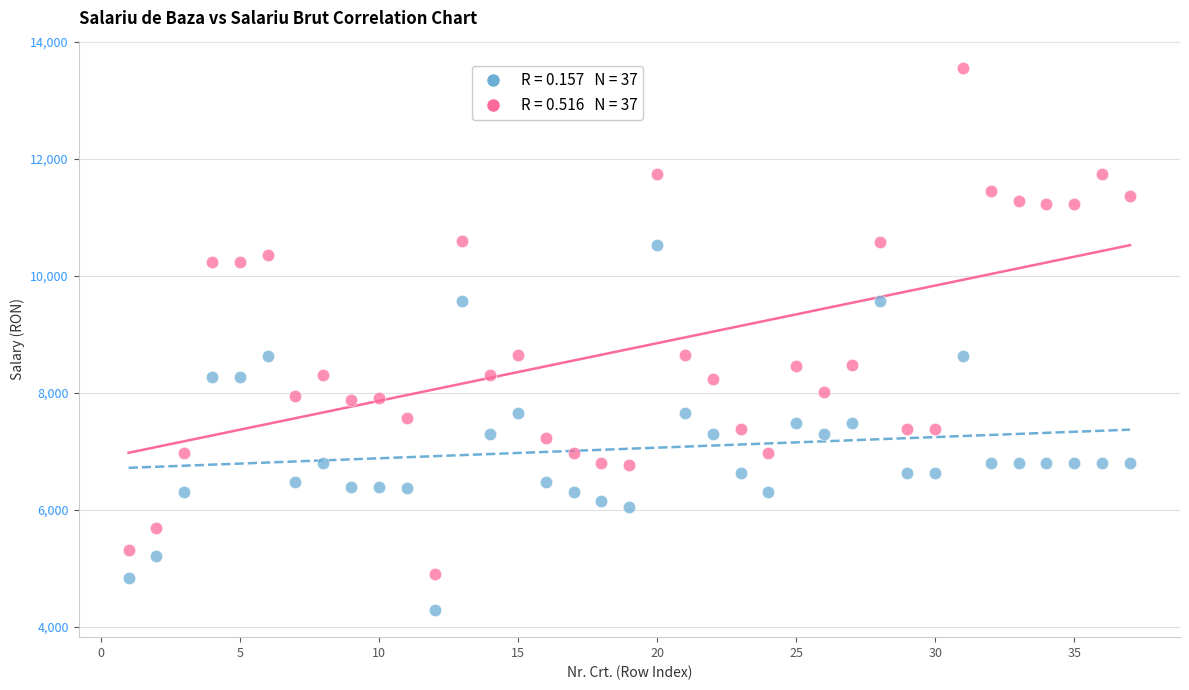

Across all data points, what is the range of Y values (max minus min)?

9271